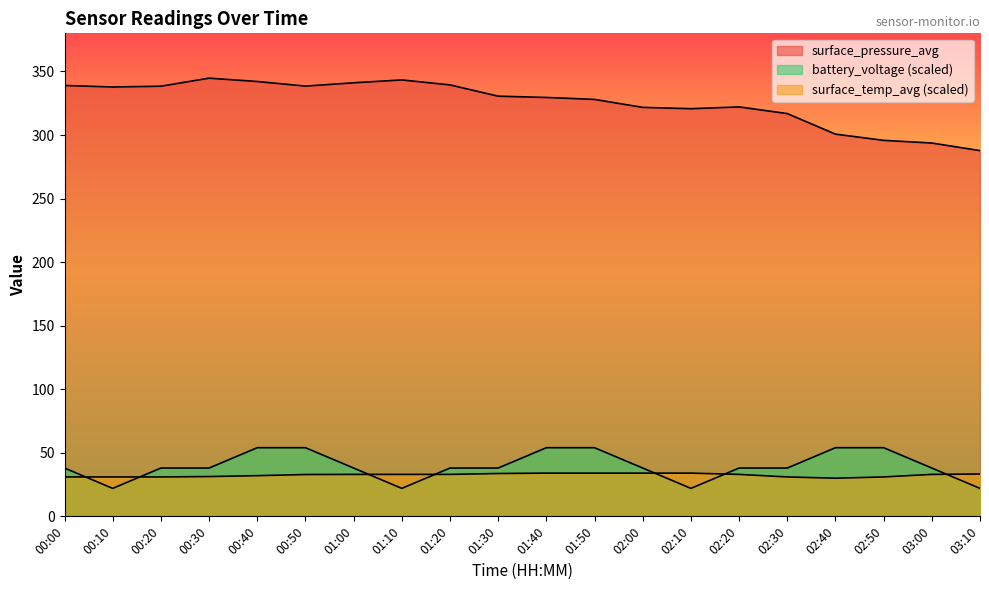

At which category is the sum across all series the highest?

00:40